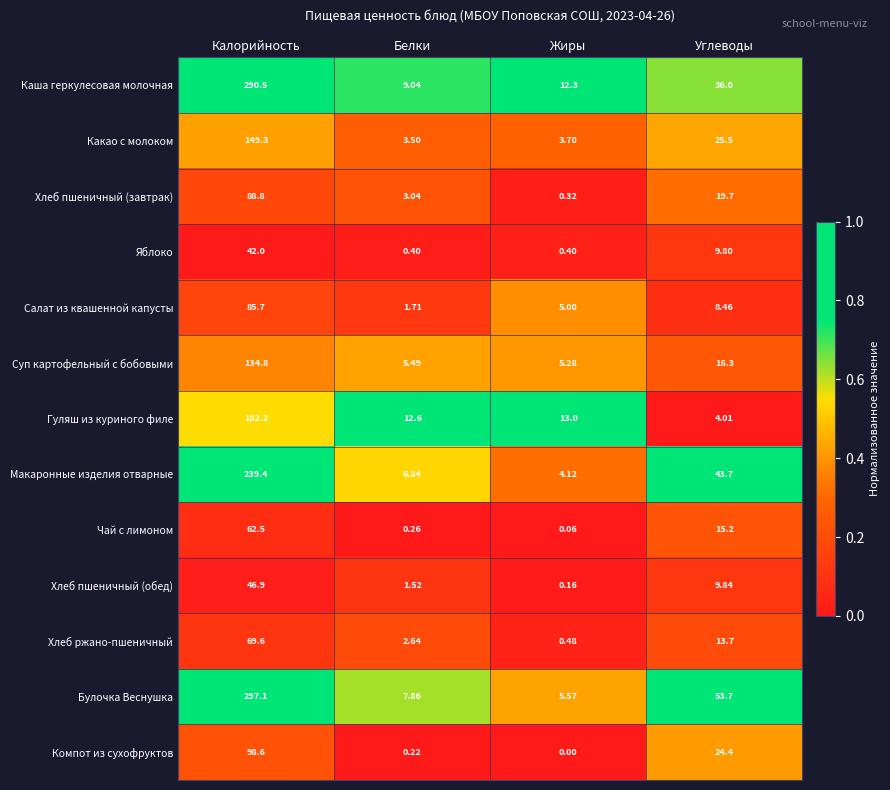

Where does the Яблоко series first go above 9?

Калорийность